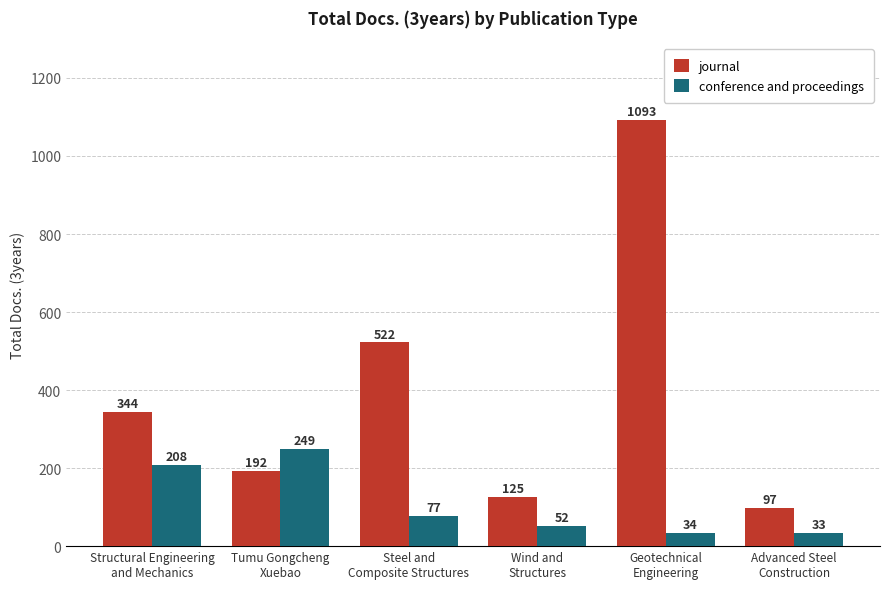

Is it true that journal equals 344 at Structural Engineering
and Mechanics?

True